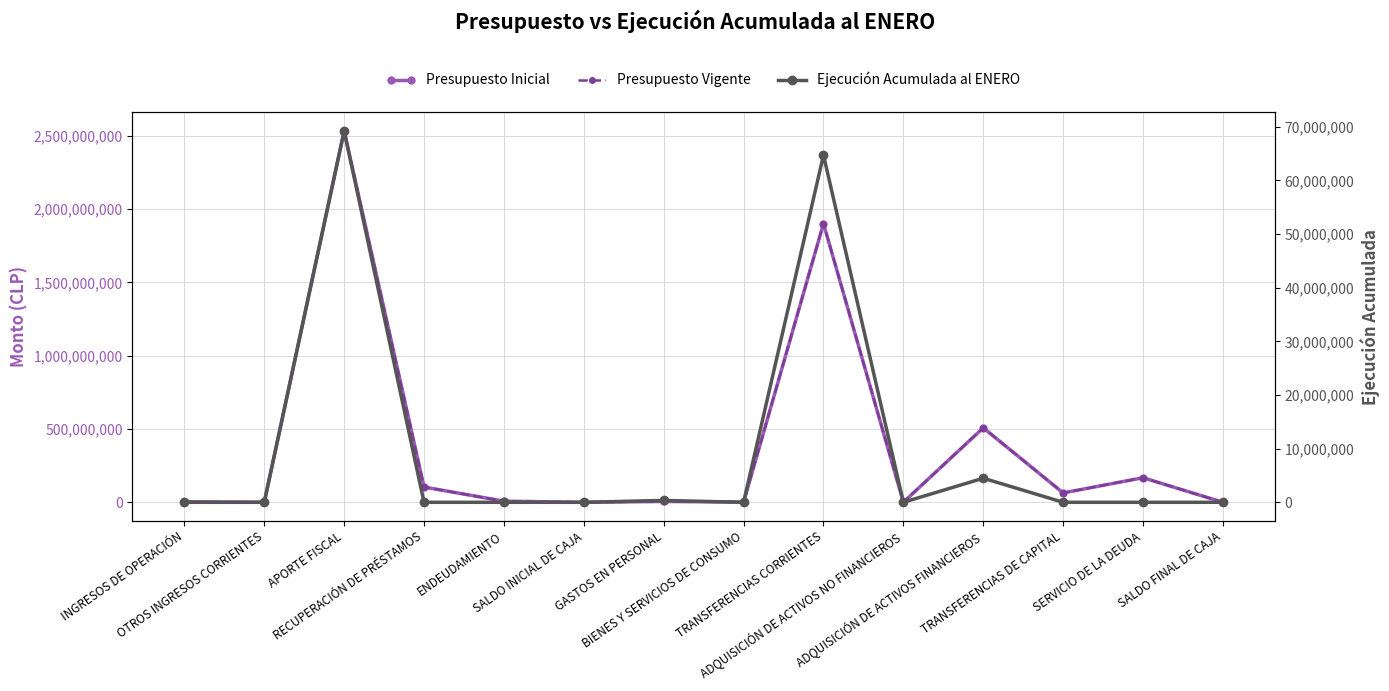

The Presupuesto Vigente series shows 1178915430 at TRANSFERENCIAS CORRIENTES. True or false?

False